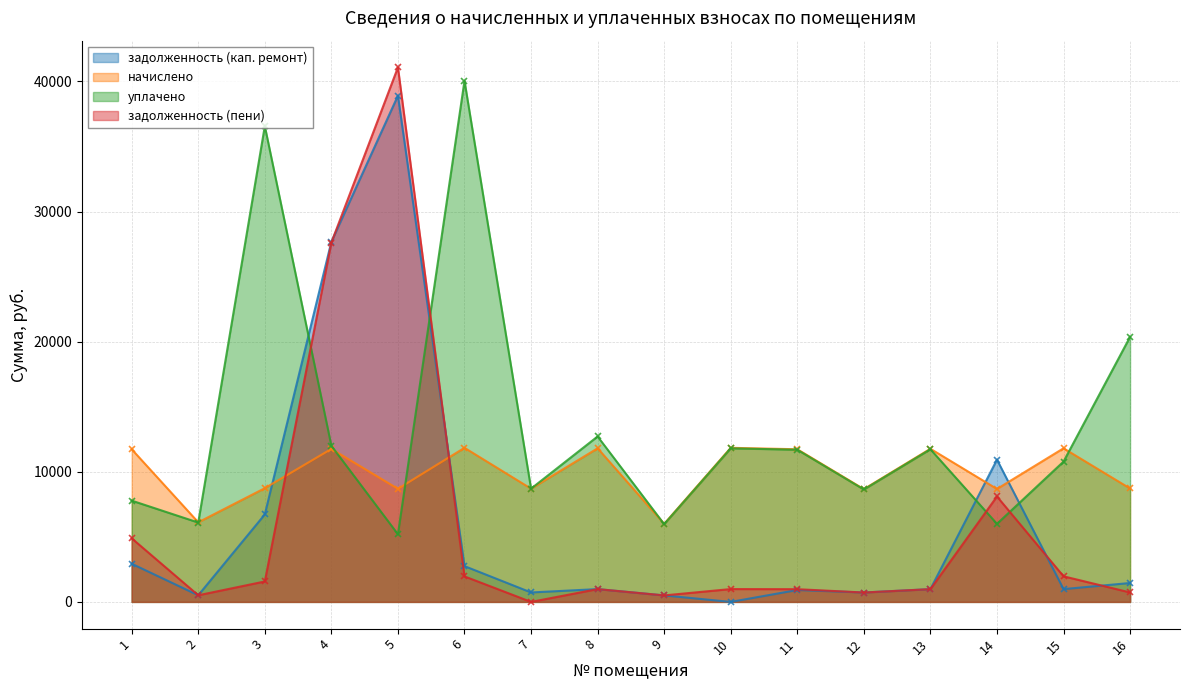

What is the spread (max minus min) of values at 15?

10823.2